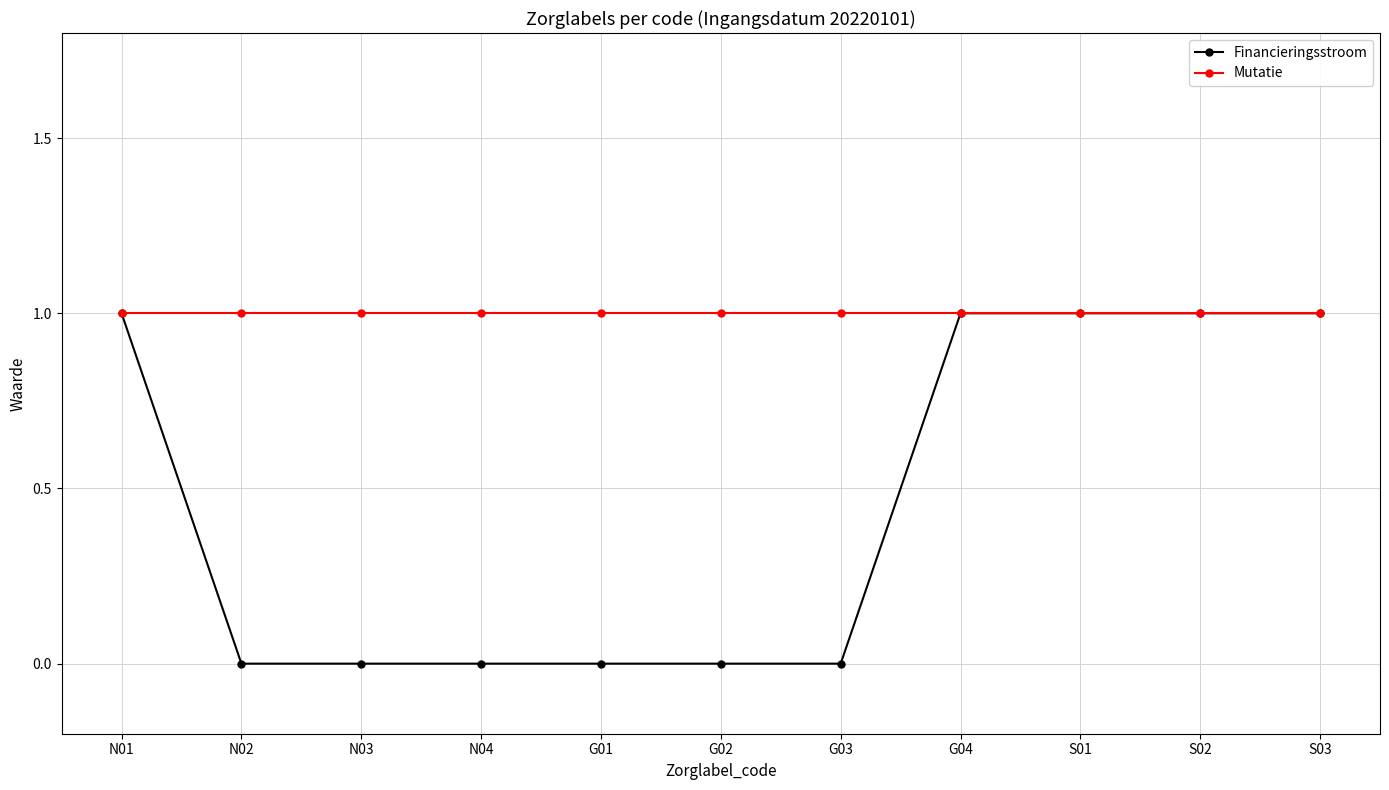

Between G01 and S03, which series saw the biggest shift?

Financieringsstroom